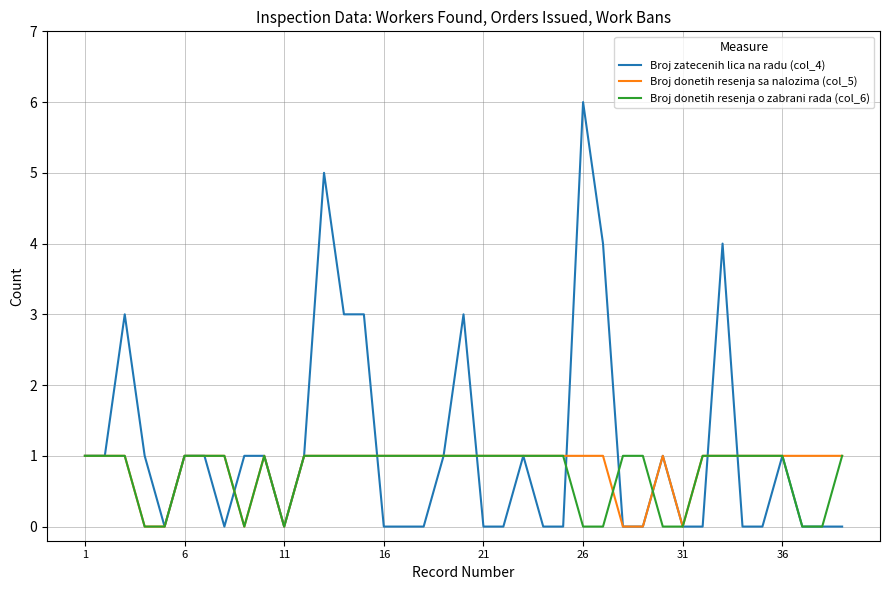

What is the maximum value shown in the chart?

6